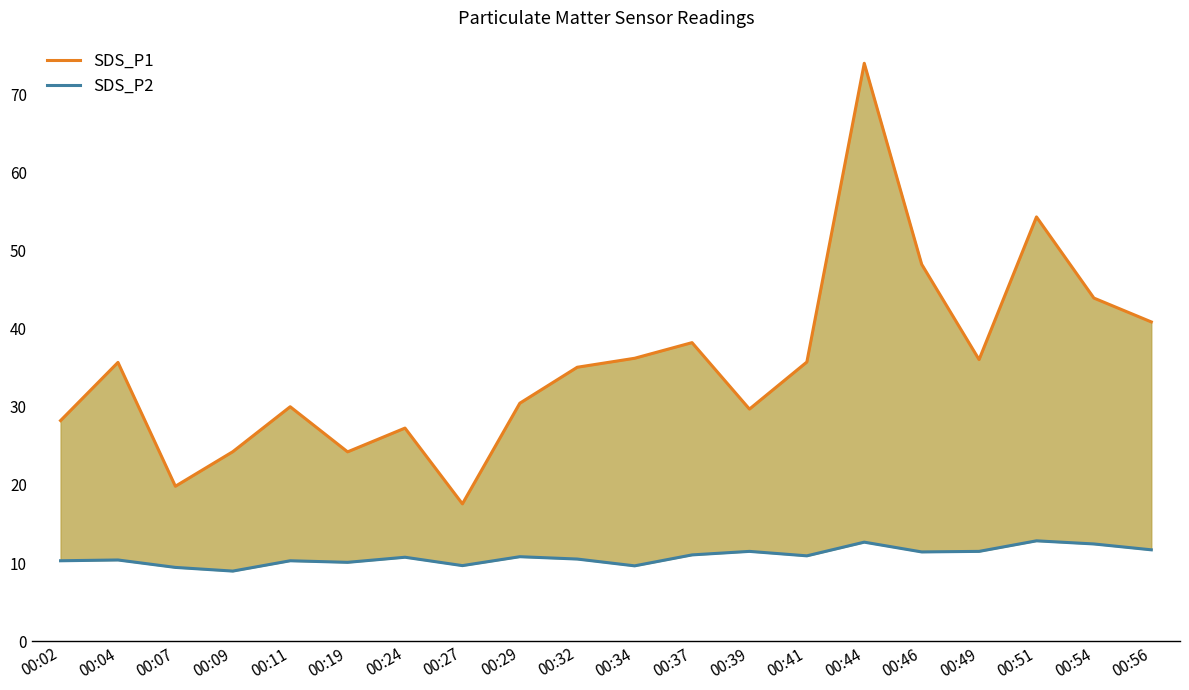

Rank the series at 00:34 from lowest to highest value.

SDS_P2, SDS_P1